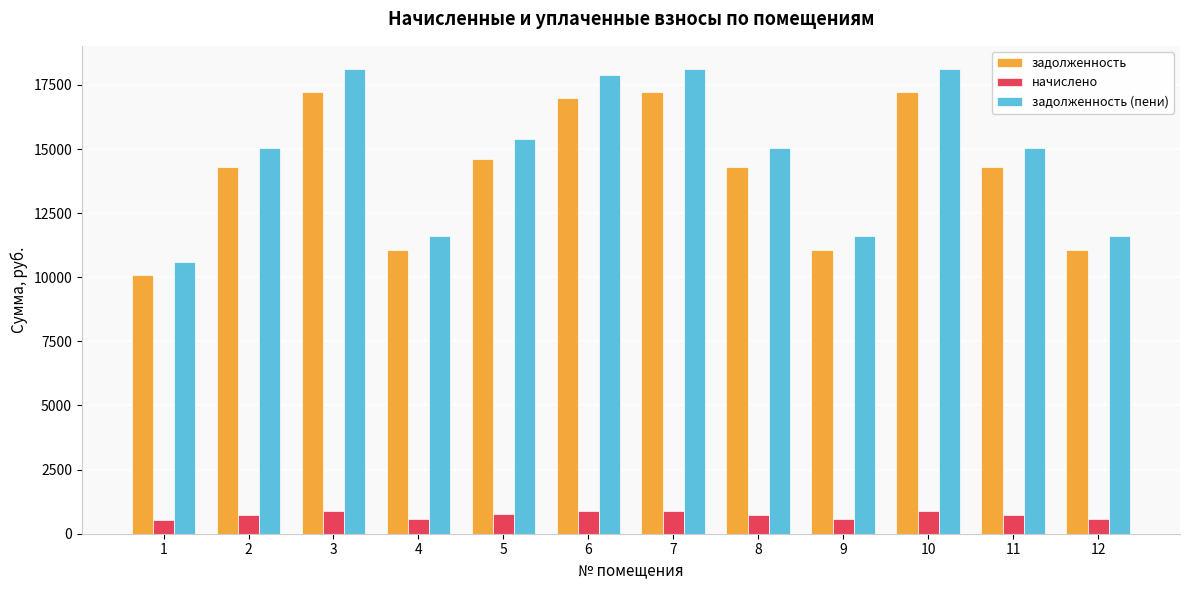

How many groups of bars are there?

12